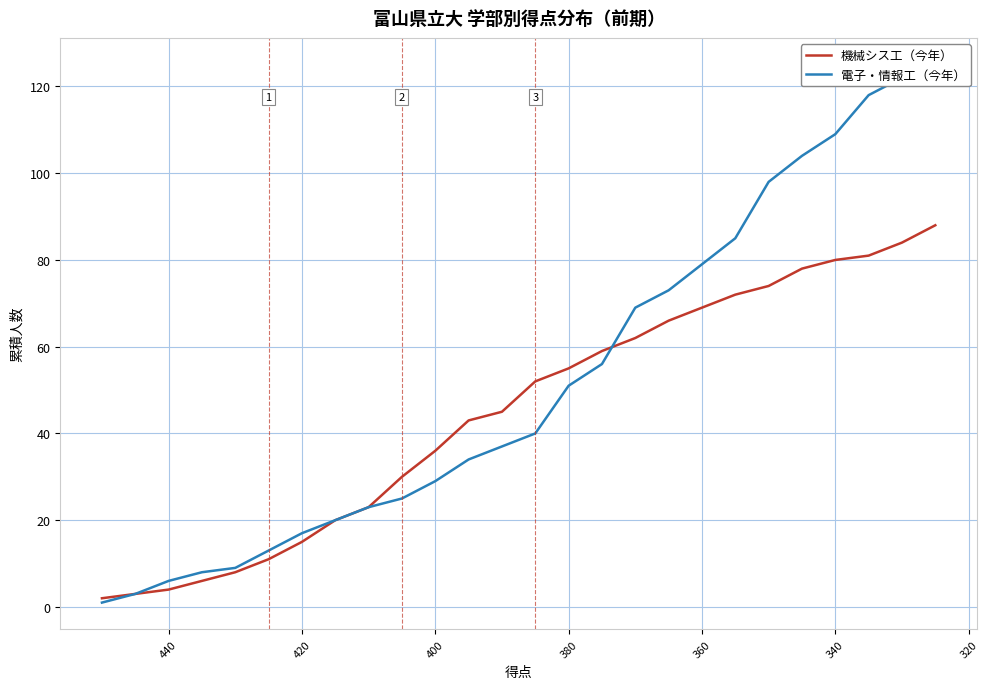

What is the sum of all 電子・情報工（今年） values?

1354